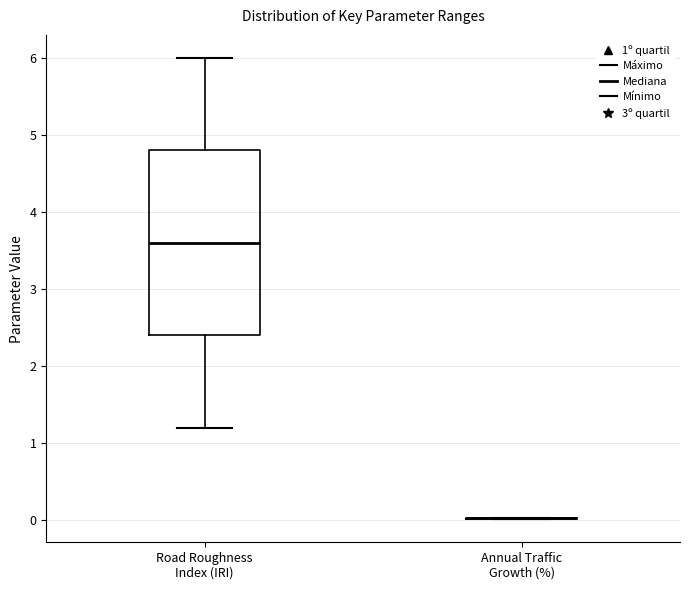

Reading left to right, read every box against the y-axis: the position of its median line, the range the box covers, and the ends of its whiskers. The values are not printed on the chart, so give them approximately, as read against the axis.

Road Roughness Index (IRI): median 3.6, box 2.4 to 4.8, whiskers 1.2 to 6.0
Annual Traffic Growth (%): box collapsed to a line at 0.0, whiskers 0.0 to 0.0